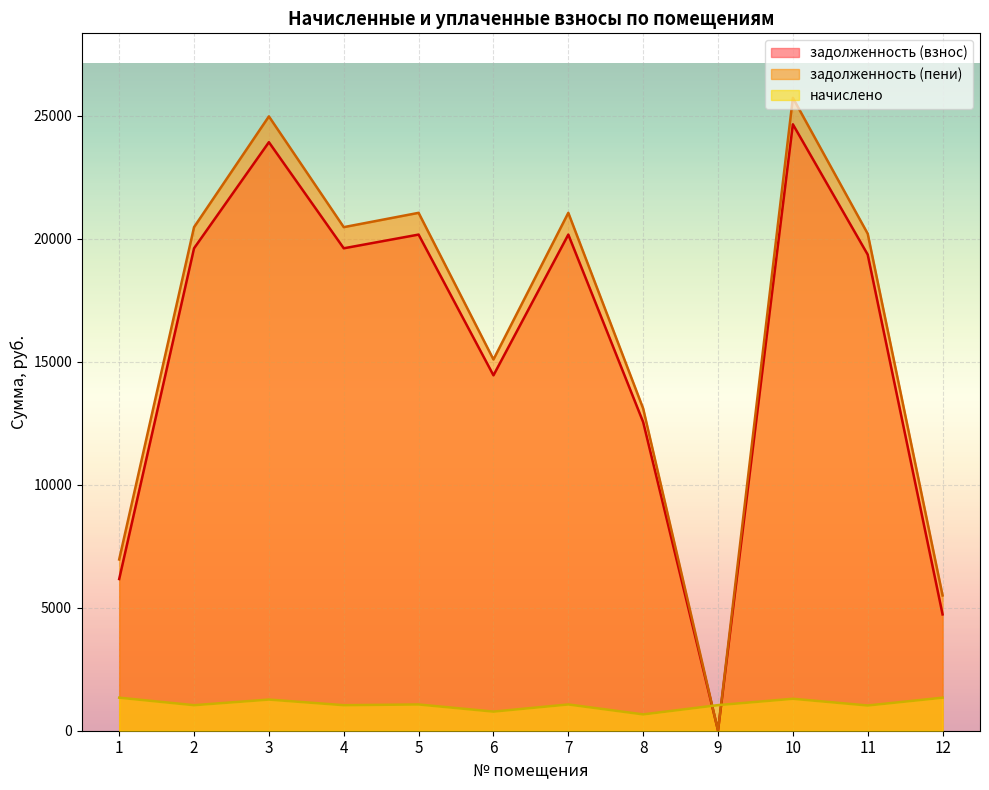

What is the total value across all series at 4?

41115.0